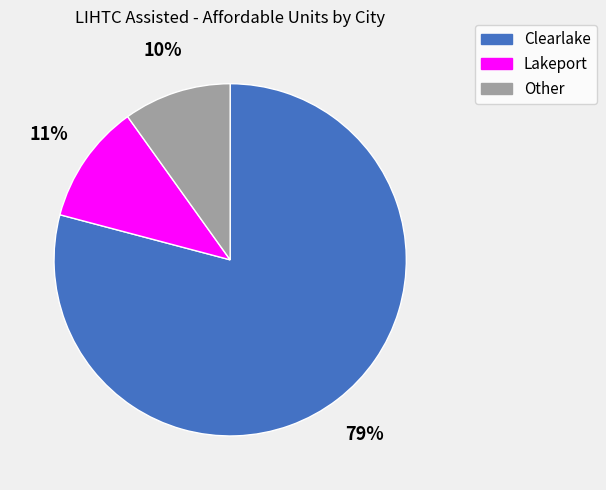

What is the largest slice in the pie chart?

Clearlake